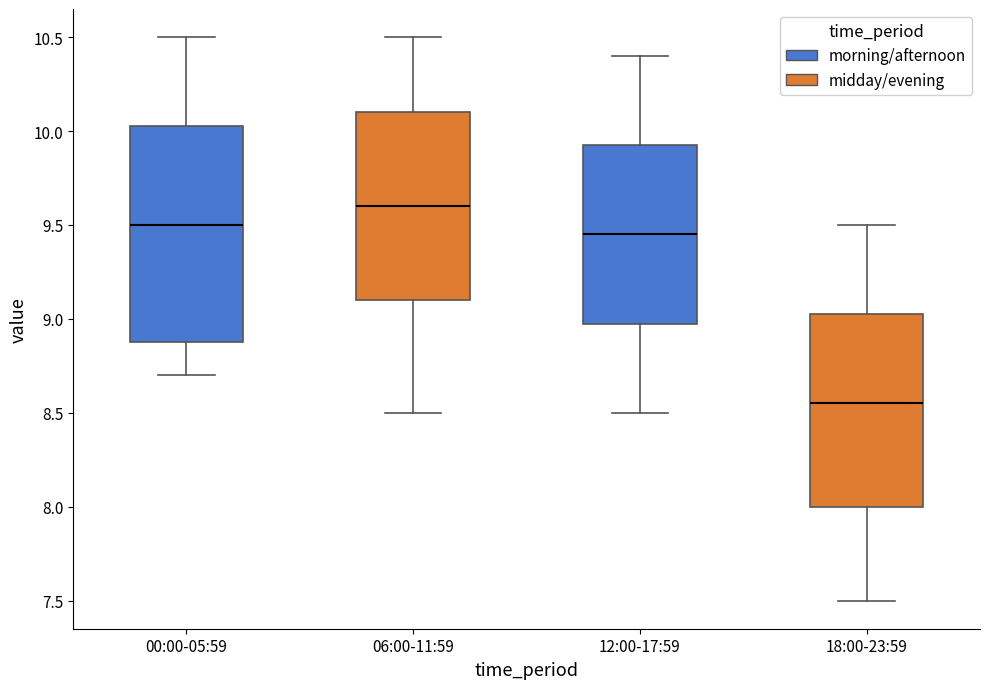

Comparing the boxes themselves (not the whiskers), which one is the tallest?

00:00-05:59